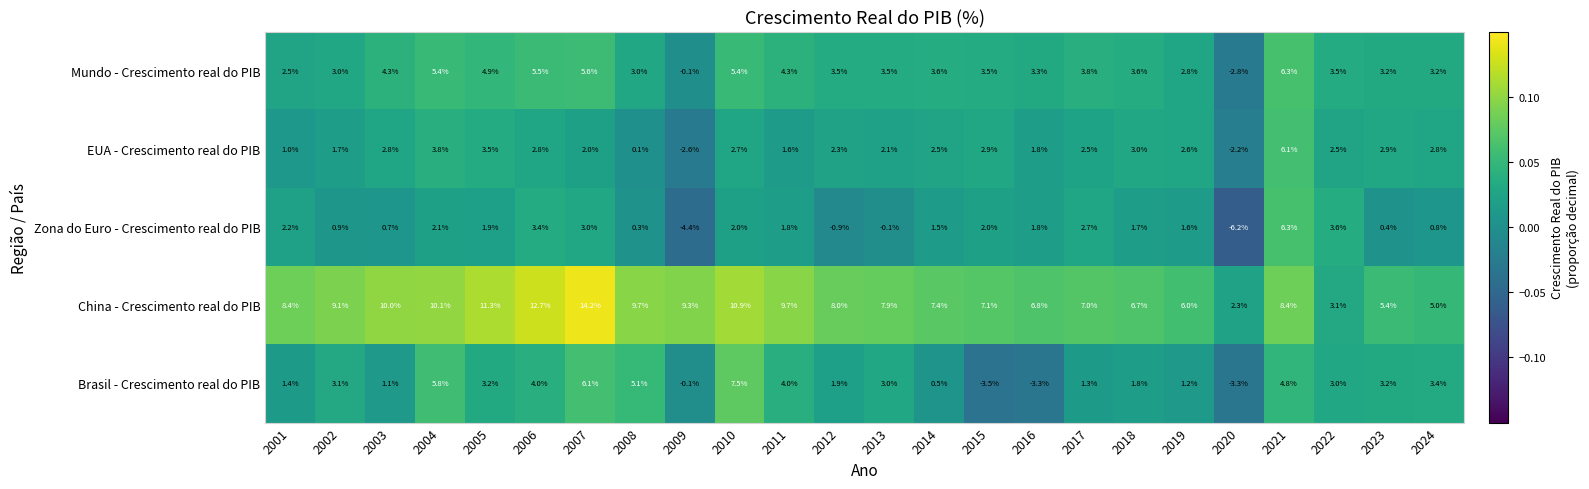

The EUA - Crescimento real do PIB series shows 1.8 at 2016. True or false?

True